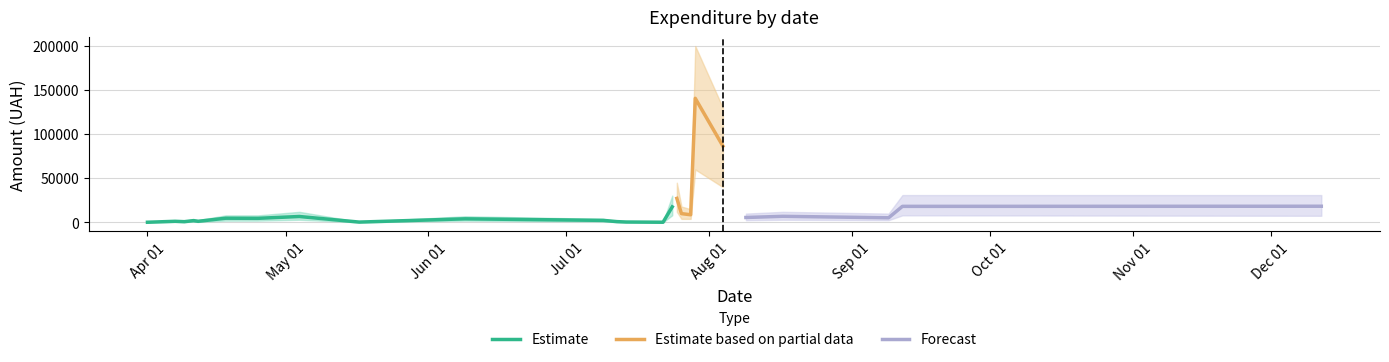

What is the maximum value for Estimate?

17622.7